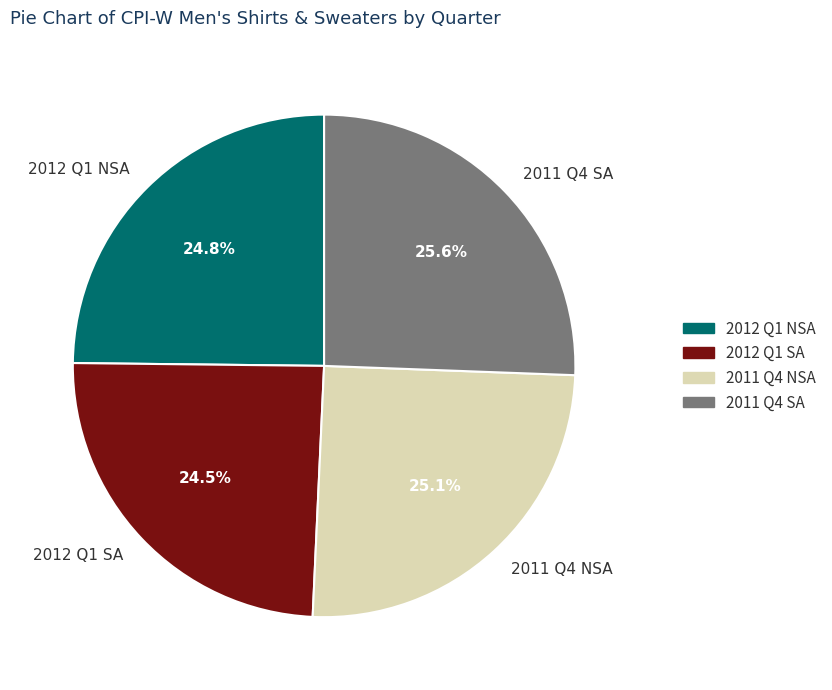

Does any single category account for the majority?

No